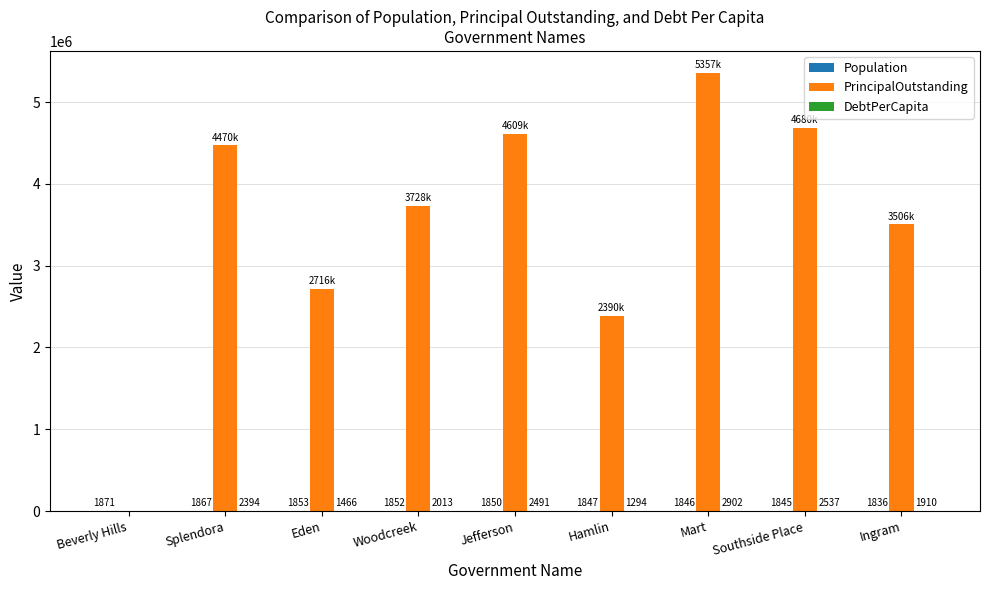

What is the spread (max minus min) of values at Southside Place?

4678155.0